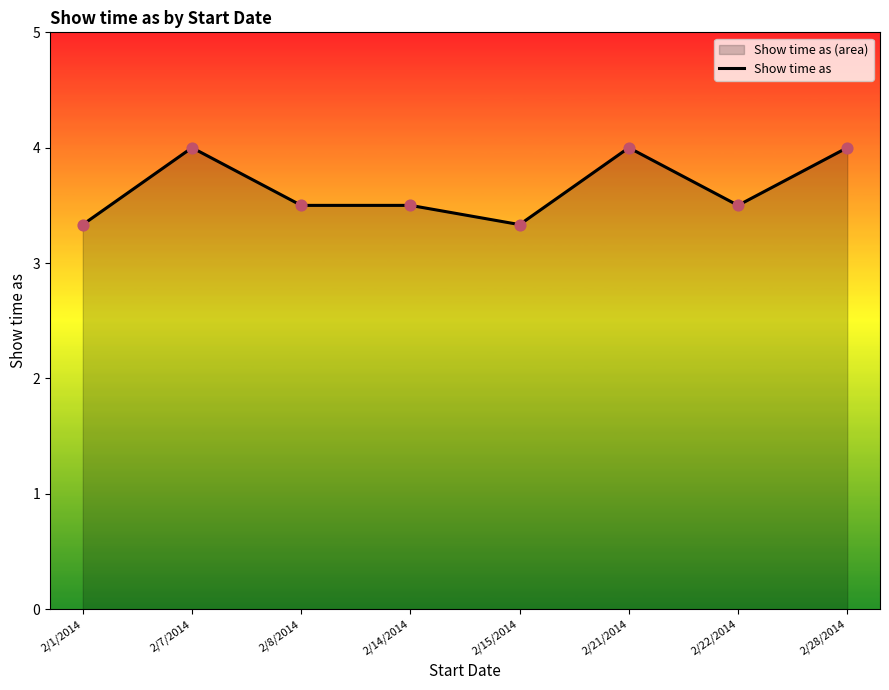

What is the change in value from 2/15/2014 to 2/21/2014?

+0.7